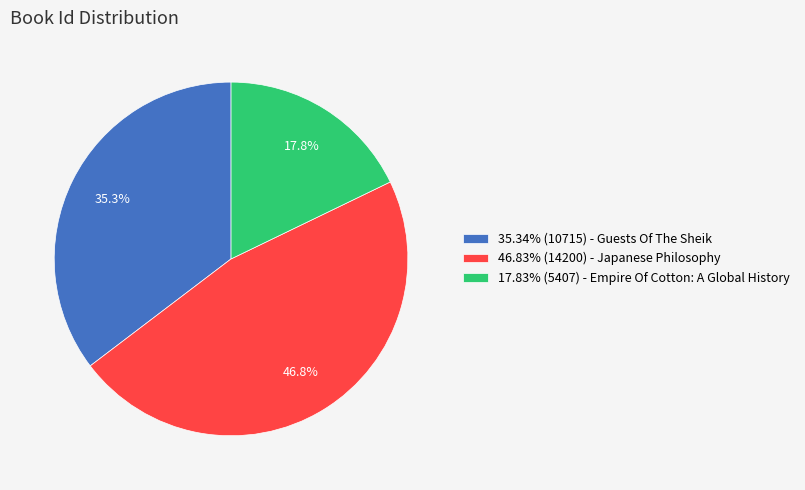

Is there any slice that represents more than half of the pie?

No